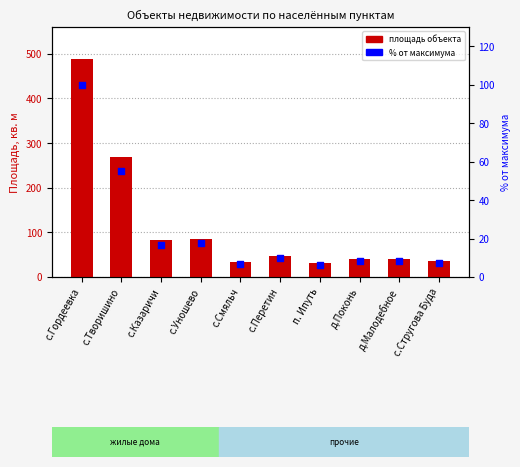

What is the total value across all series at с.Казаричи?

99.2